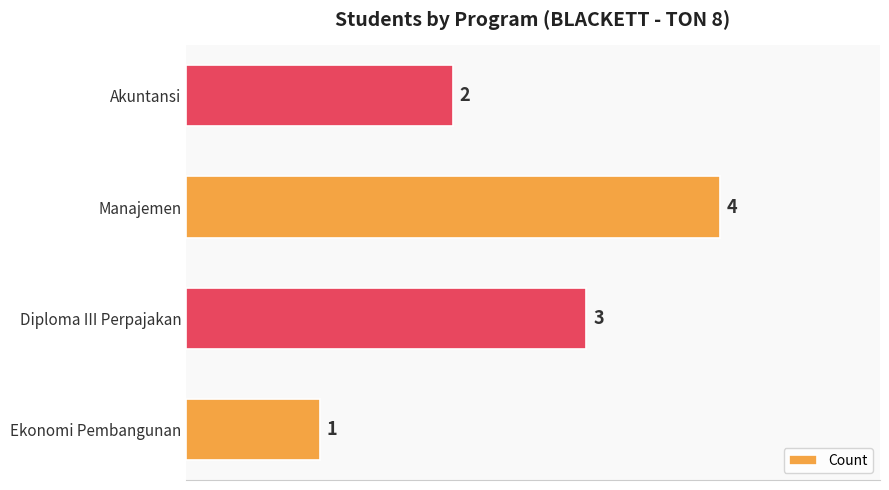

Are the bars grouped side by side (vs. stacked)?

No